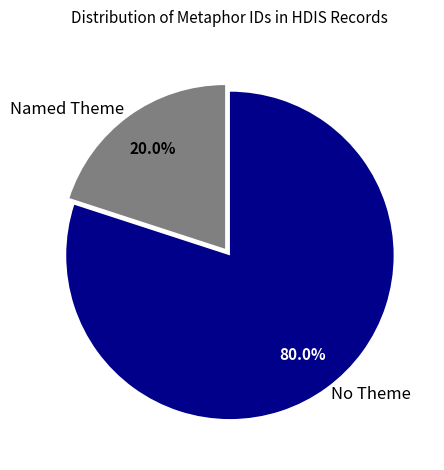

What is the largest slice in the pie chart?

No Theme